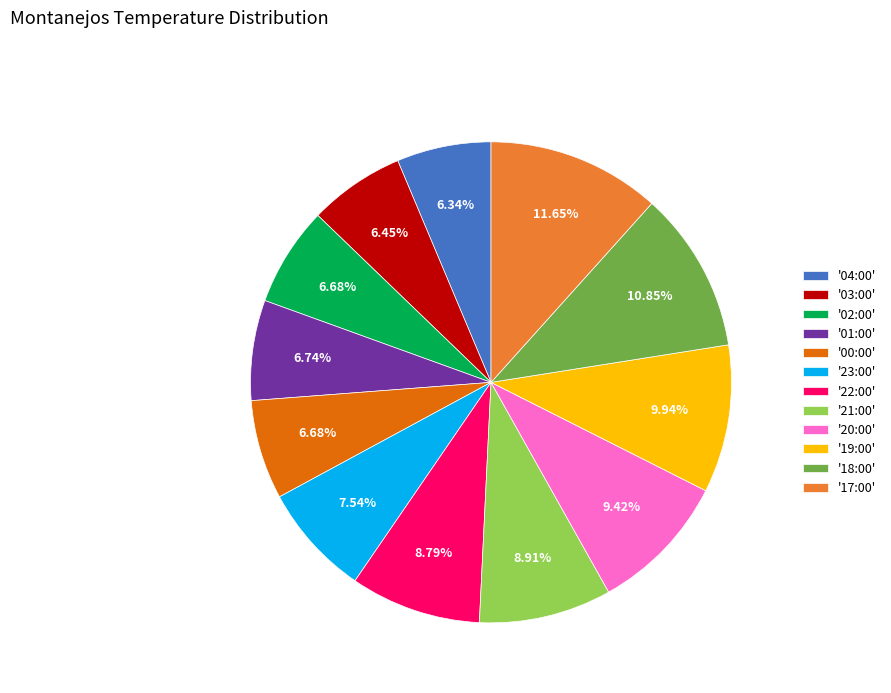

What is the ratio of the value at '01:00' to the value at '21:00'?

0.8